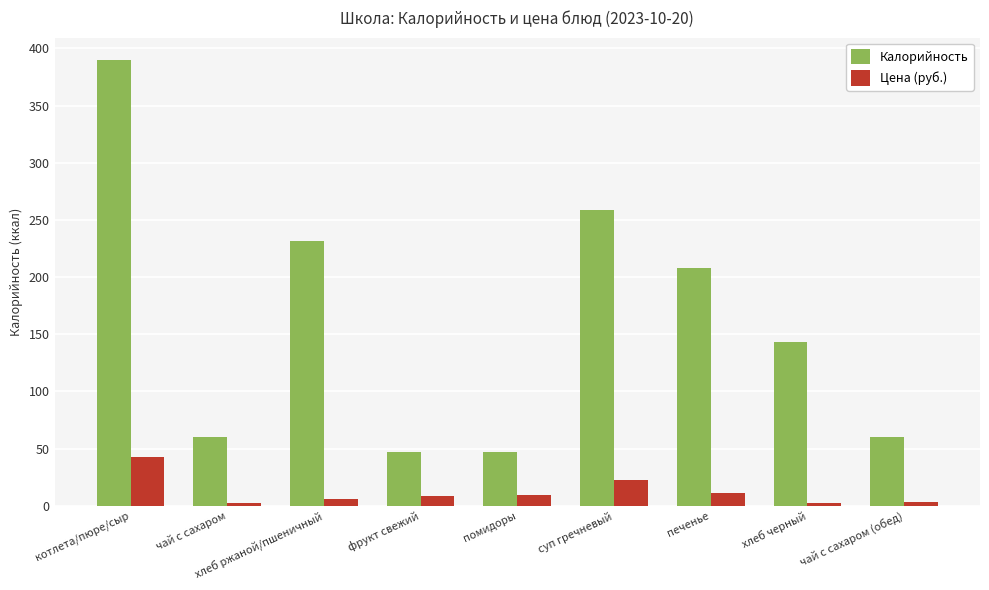

How many distinct data groups are displayed?

2